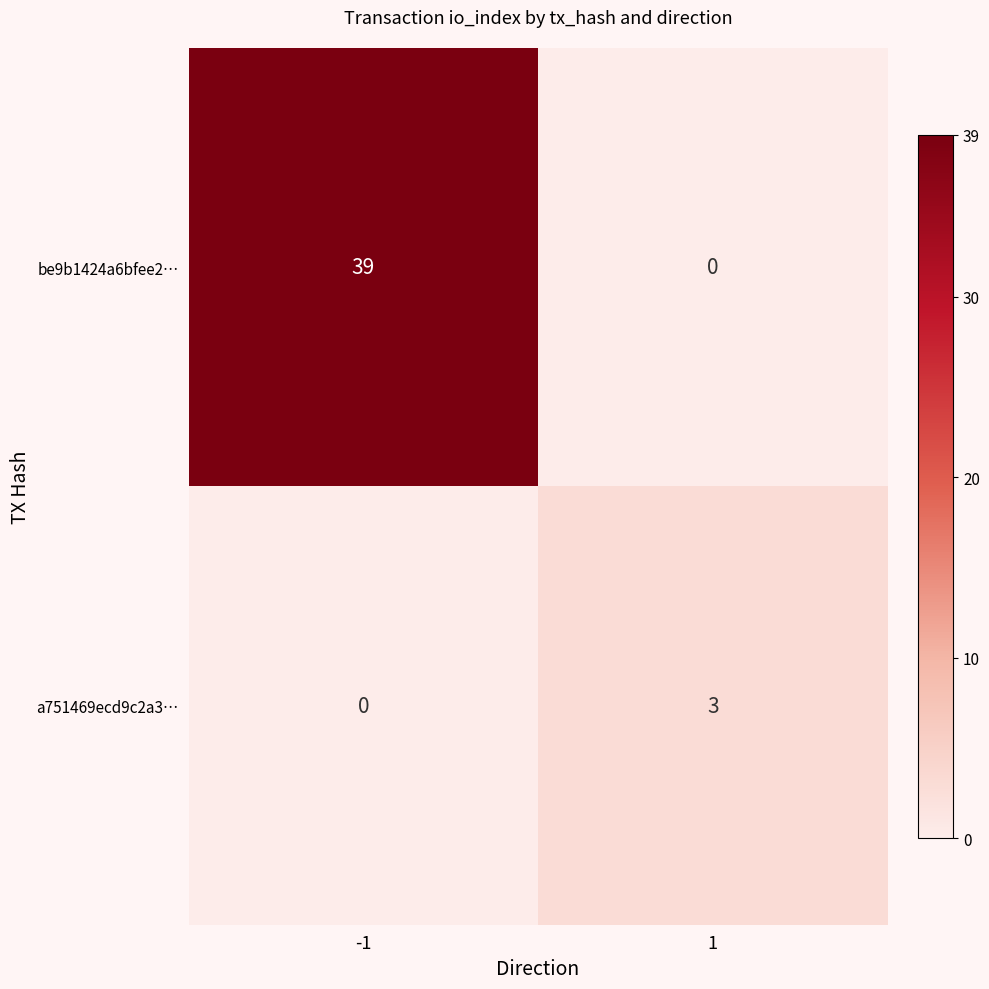

Reading right to left, transcribe all the data shown in this chart.

be9b1424a6bfee2…: 1=0	-1=39
a751469ecd9c2a3…: 1=3	-1=0